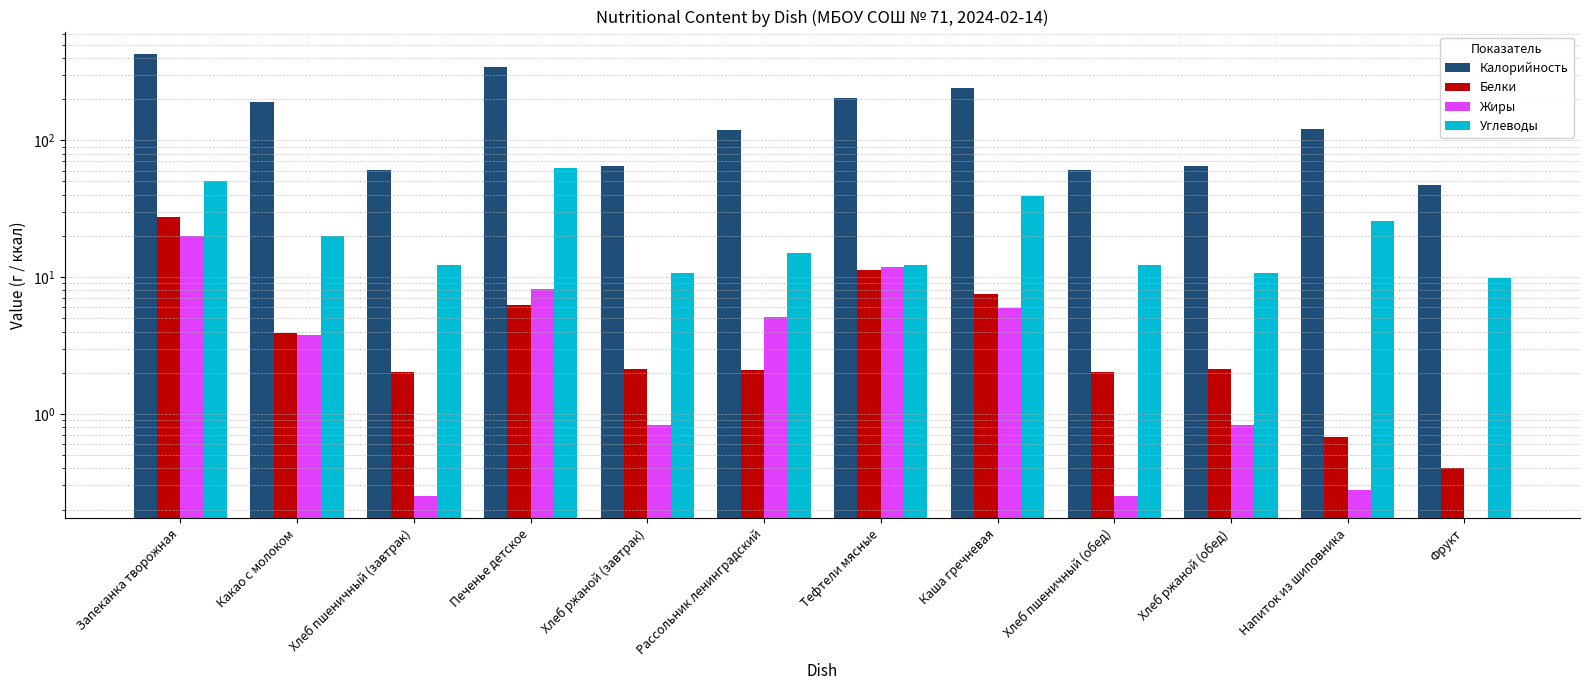

Reading left to right, transcribe all the data shown in this chart.

Калорийность: Запеканка творожная=429.2	Какао с молоком=190.0	Хлеб пшеничный (завтрак)=60.5	Печенье детское=341.9	Хлеб ржаной (завтрак)=64.8	Рассольник ленинградский=118.9	Тефтели мясные=202.0	Каша гречневая=240.8	Хлеб пшеничный (обед)=60.5	Хлеб ржаной (обед)=64.8	Напиток из шиповника=120.6	Фрукт=47.0
Белки: Запеканка творожная=27.7	Какао с молоком=3.9	Хлеб пшеничный (завтрак)=2.0	Печенье детское=6.3	Хлеб ржаной (завтрак)=2.1	Рассольник ленинградский=2.1	Тефтели мясные=11.3	Каша гречневая=7.5	Хлеб пшеничный (обед)=2.0	Хлеб ржаной (обед)=2.1	Напиток из шиповника=0.7	Фрукт=0.4
Жиры: Запеканка творожная=20.0	Какао с молоком=3.8	Хлеб пшеничный (завтрак)=0.2	Печенье детское=8.2	Хлеб ржаной (завтрак)=0.8	Рассольник ленинградский=5.1	Тефтели мясные=11.9	Каша гречневая=6.0	Хлеб пшеничный (обед)=0.2	Хлеб ржаной (обед)=0.8	Напиток из шиповника=0.3	Фрукт=0.0
Углеводы: Запеканка творожная=50.4	Какао с молоком=20.1	Хлеб пшеничный (завтрак)=12.2	Печенье детское=62.5	Хлеб ржаной (завтрак)=10.6	Рассольник ленинградский=15.0	Тефтели мясные=12.2	Каша гречневая=39.4	Хлеб пшеничный (обед)=12.2	Хлеб ржаной (обед)=10.6	Напиток из шиповника=25.6	Фрукт=9.8